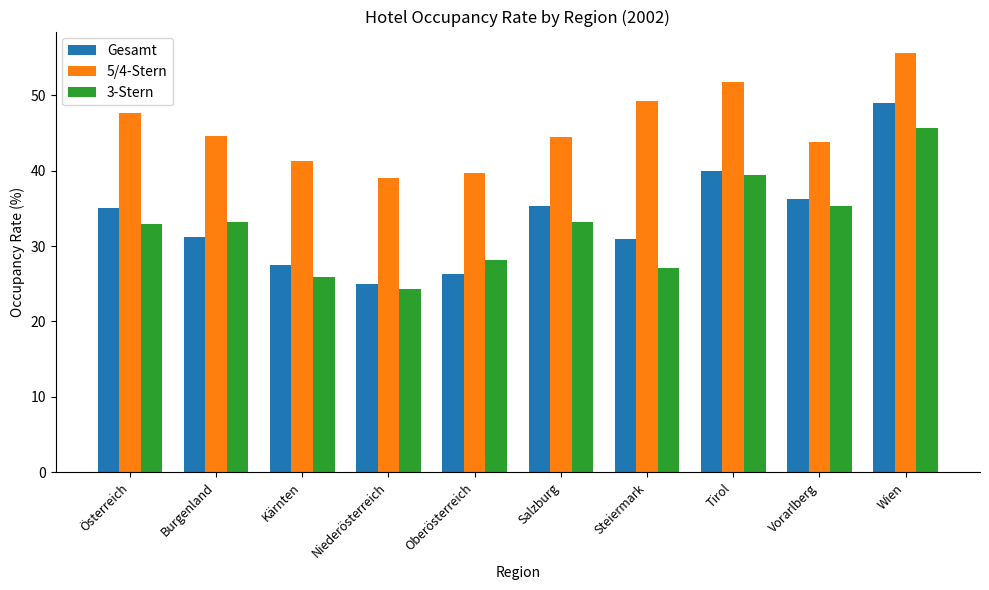

Is the value of 5/4-Stern at Tirol greater than the value of Gesamt at Niederösterreich?

Yes